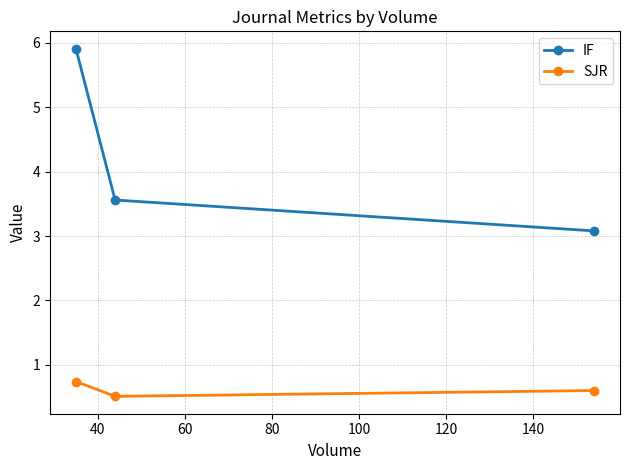

Which series has the widest spread of values?

IF